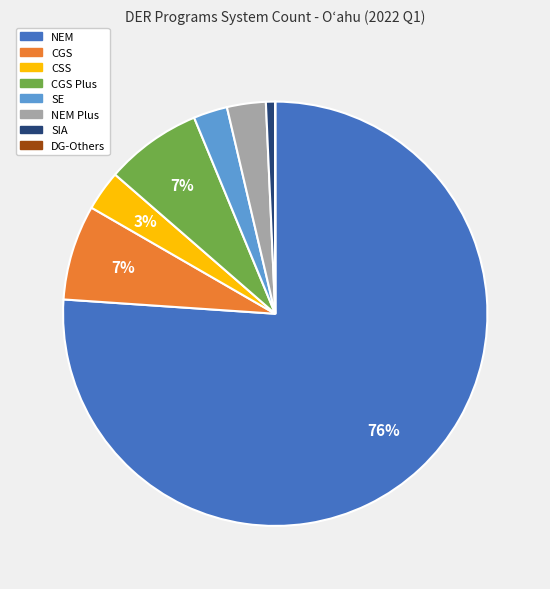

Is there a majority slice in this chart?

Yes